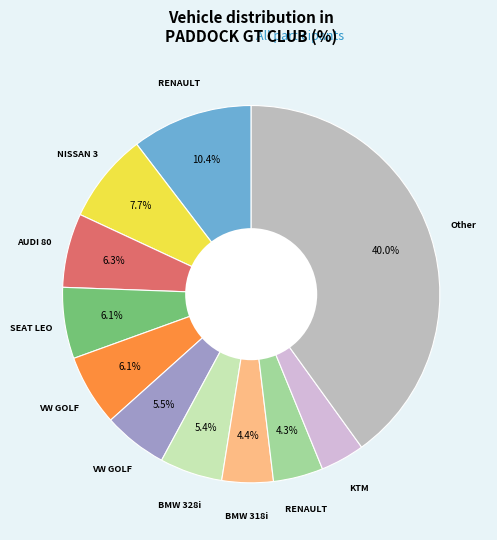

Is there a majority slice in this chart?

No